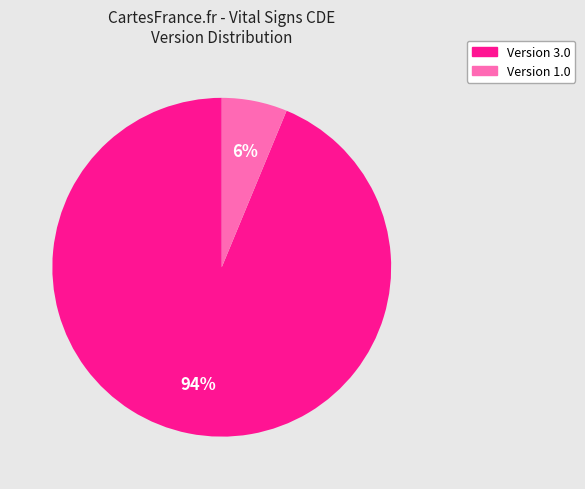

To the nearest percent, what is the average slice percentage?

50%